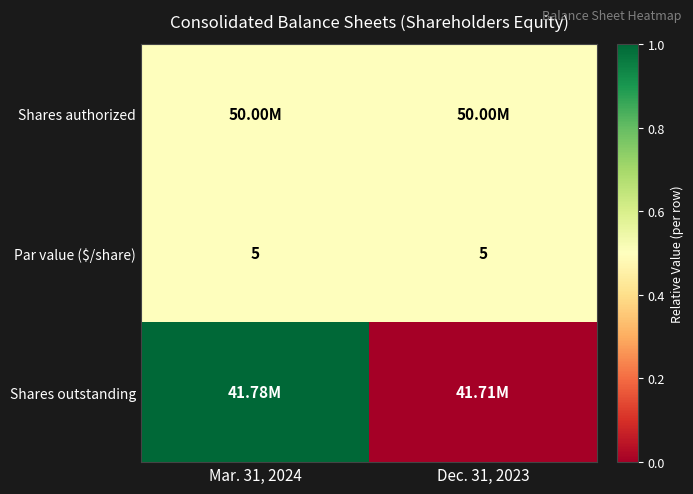

True or false: Par value ($/share) has a value of 0.2 at Dec. 31, 2023.

False